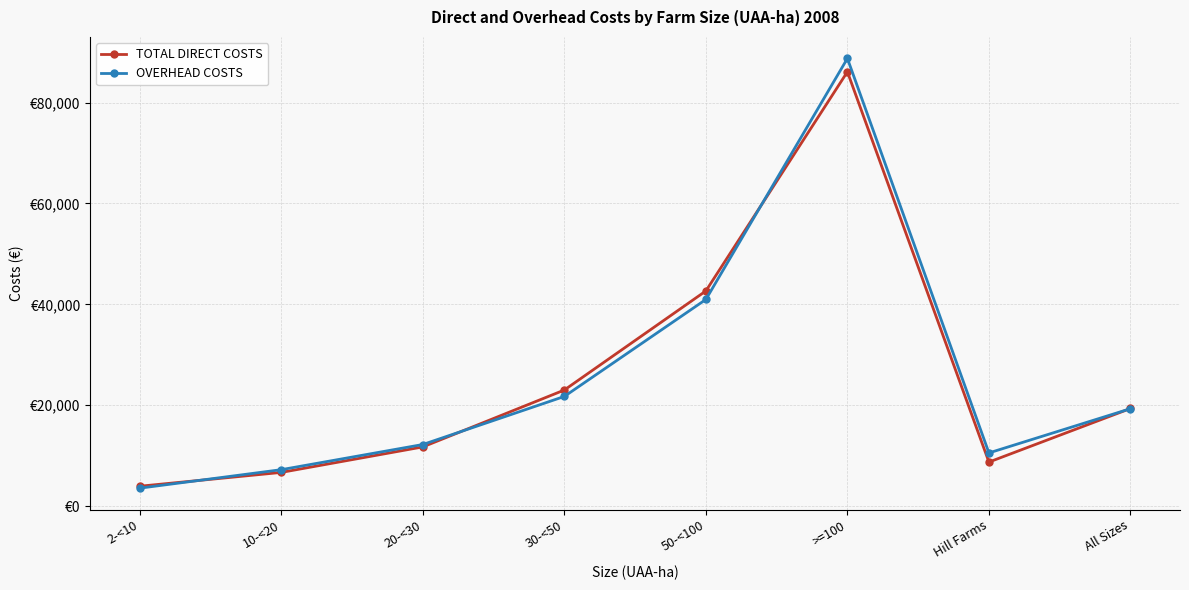

Where is TOTAL DIRECT COSTS nearest to the value 45028?

50-<100